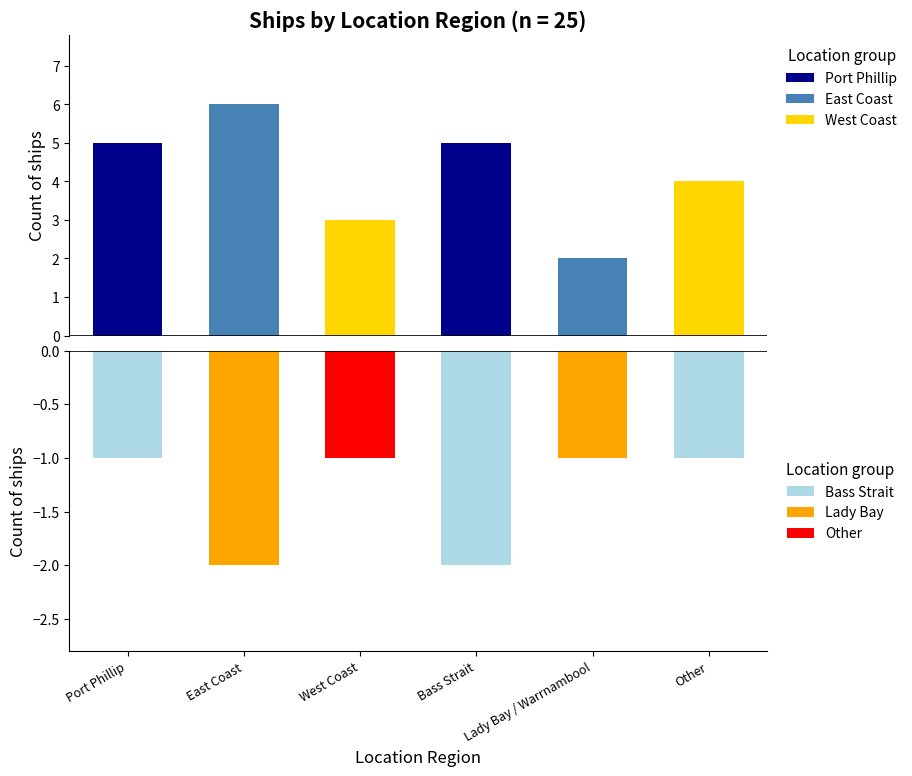

What position from the right is Lady Bay / Warrnambool?

2